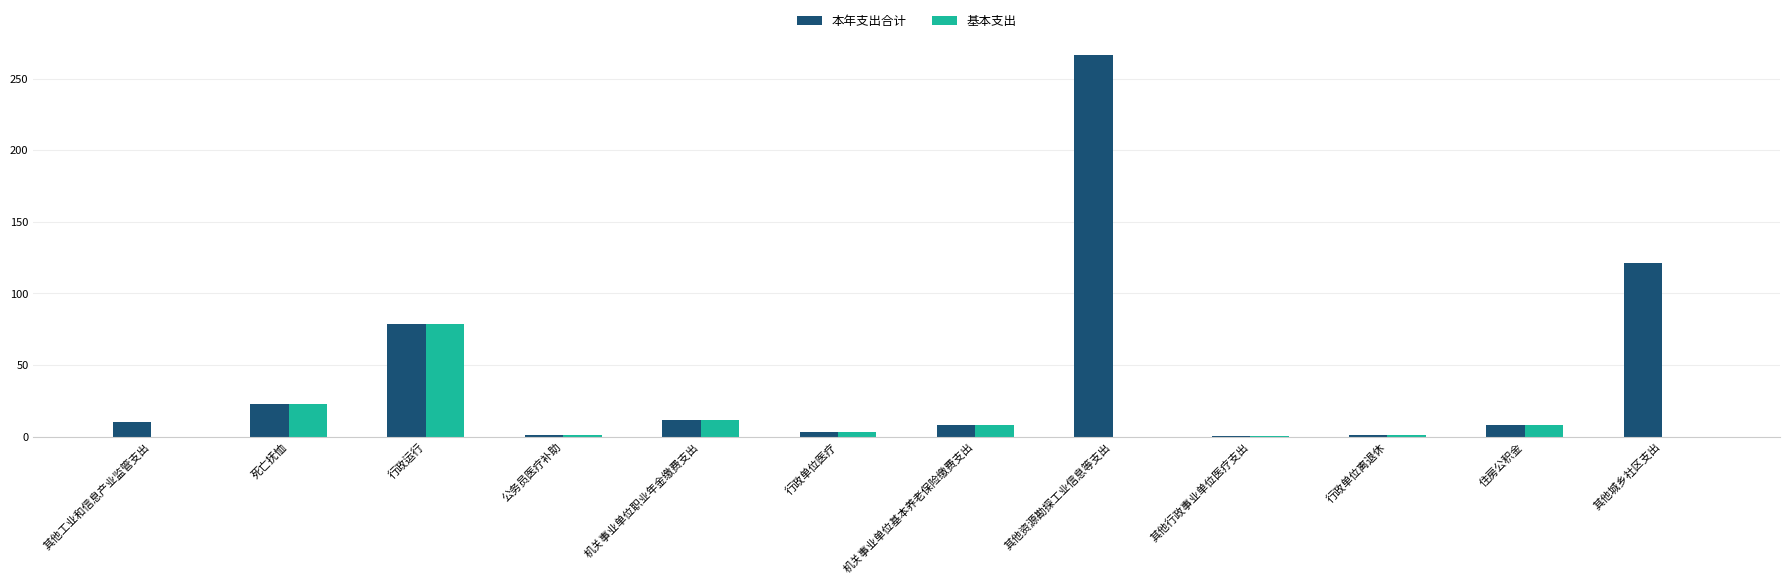

Which series has the largest total across all categories?

本年支出合计